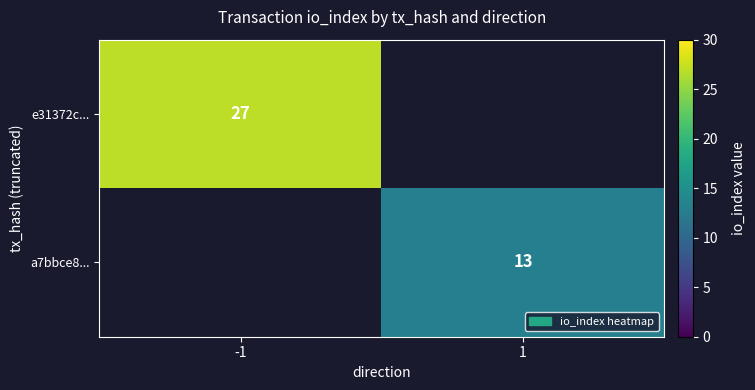

What is the total value across all series at 1?

13